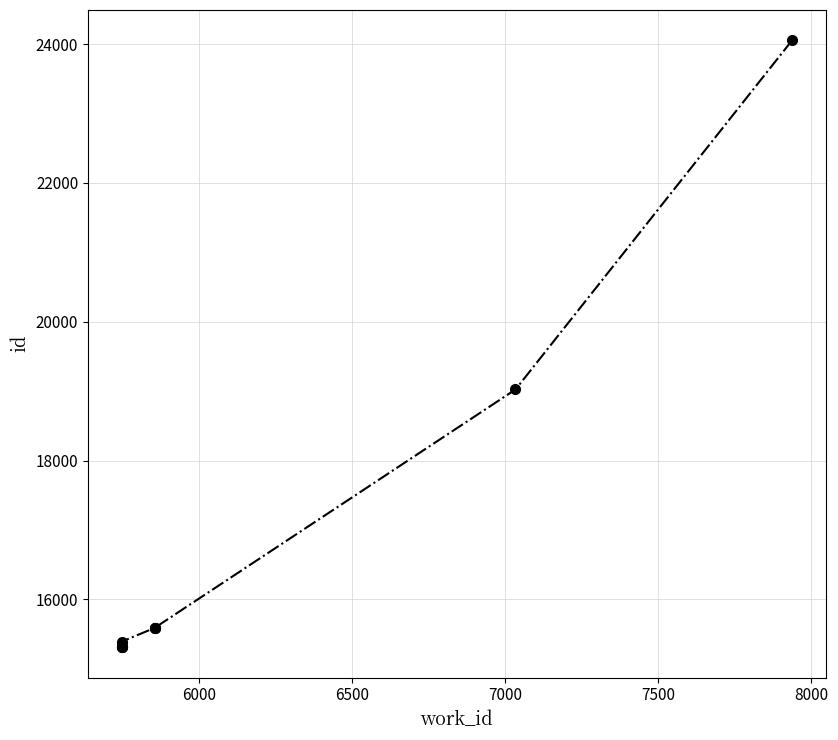

Reading left to right, extract all data points from this chart.

15310	15319	15320	15324	15393	15590	15591	15592	19024	24054